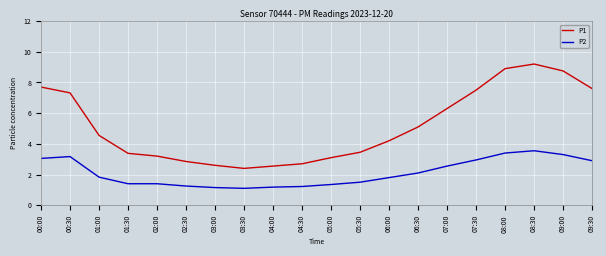

What is the difference between the P2 values at 09:30 and 03:30?

1.8